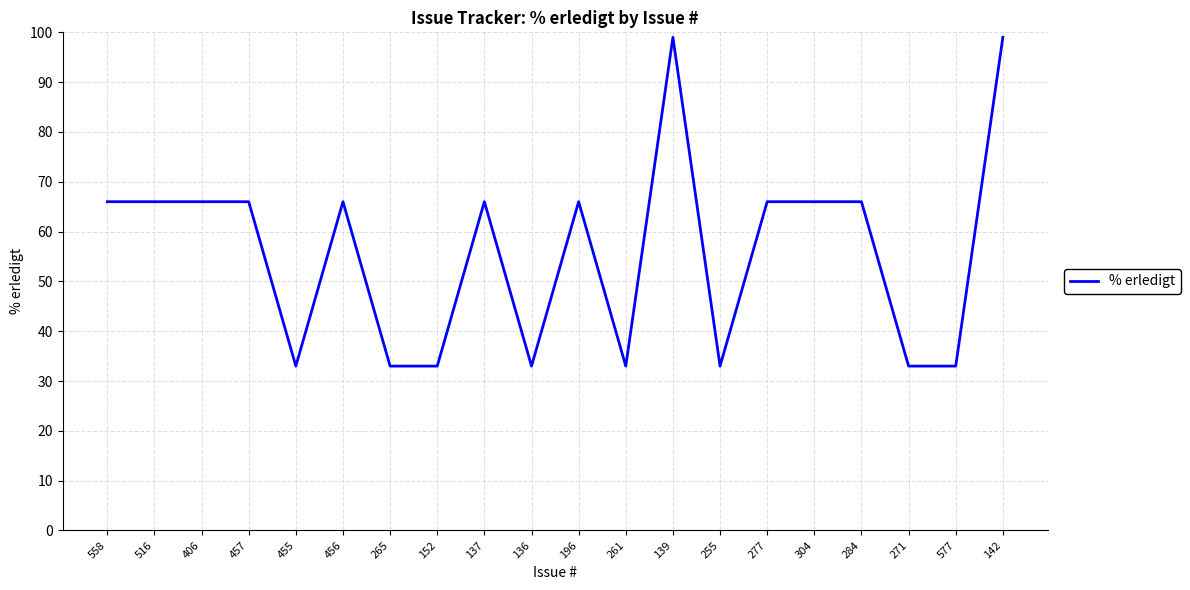

Is it true that the value at 455 is 33?

True